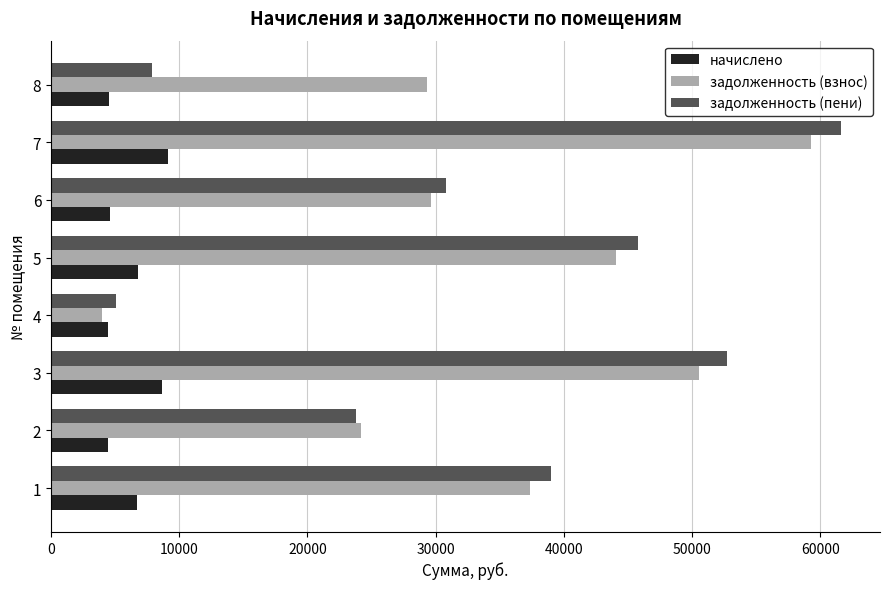

Count the number of data series in this chart.

3